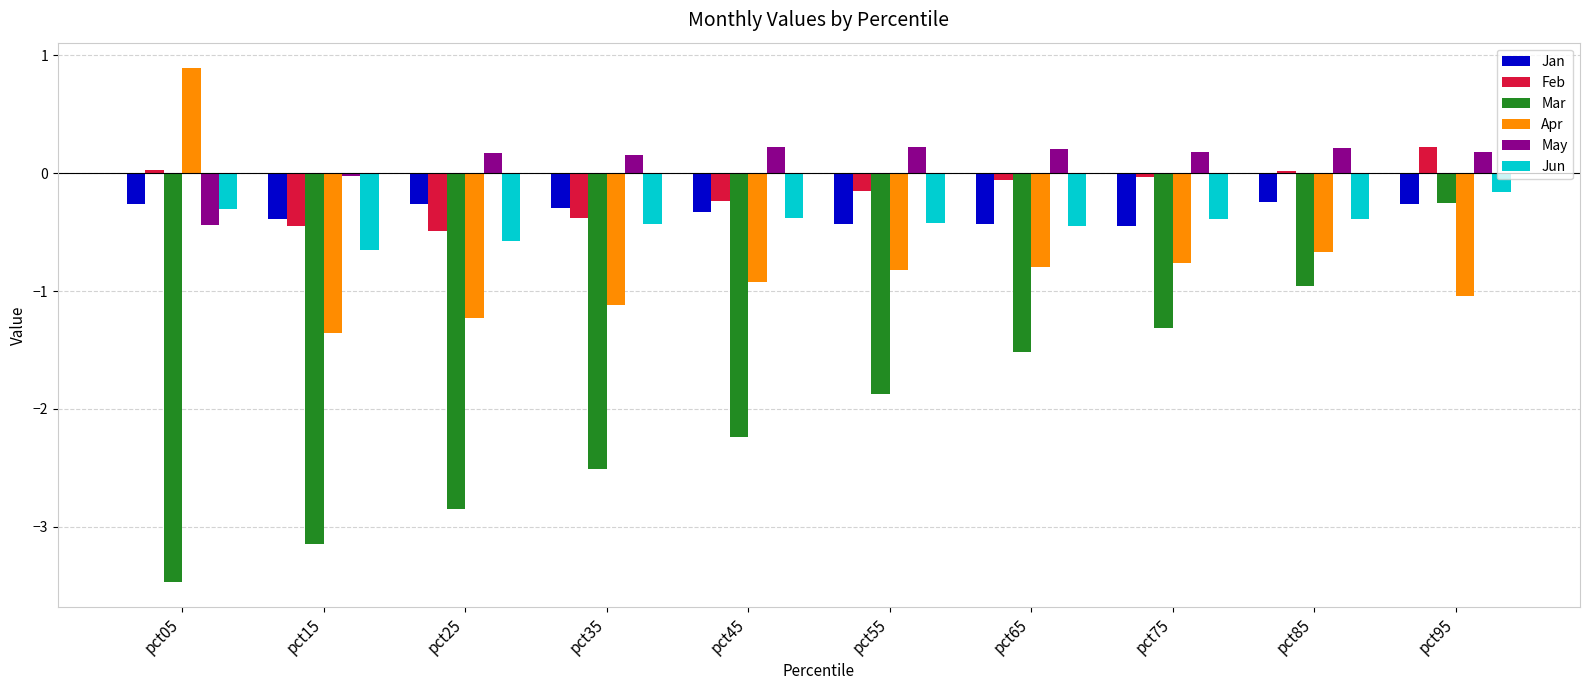

The value of Feb at pct25 is -0.5. True or false?

True